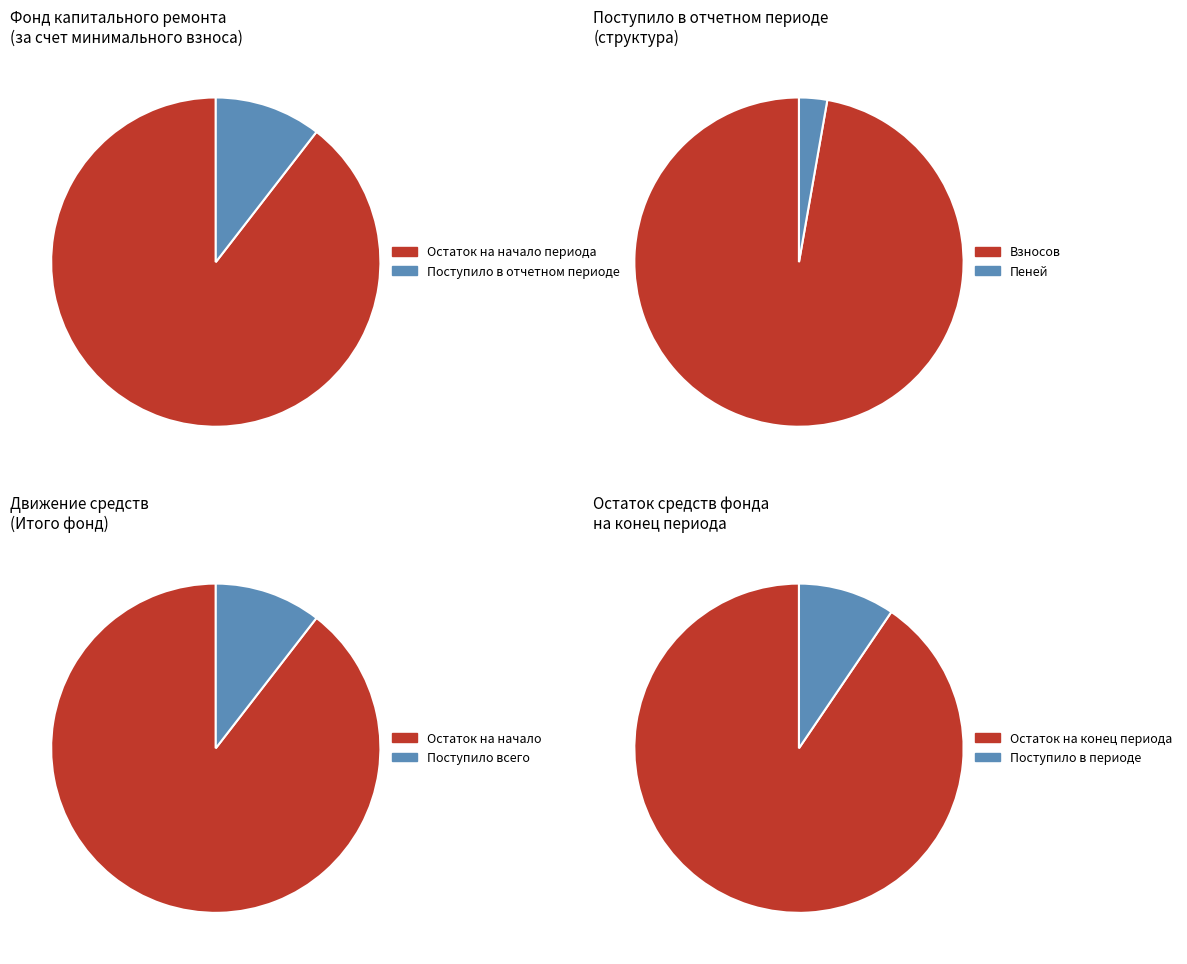

What percentage is the 1 slice, to the nearest percent?

10%